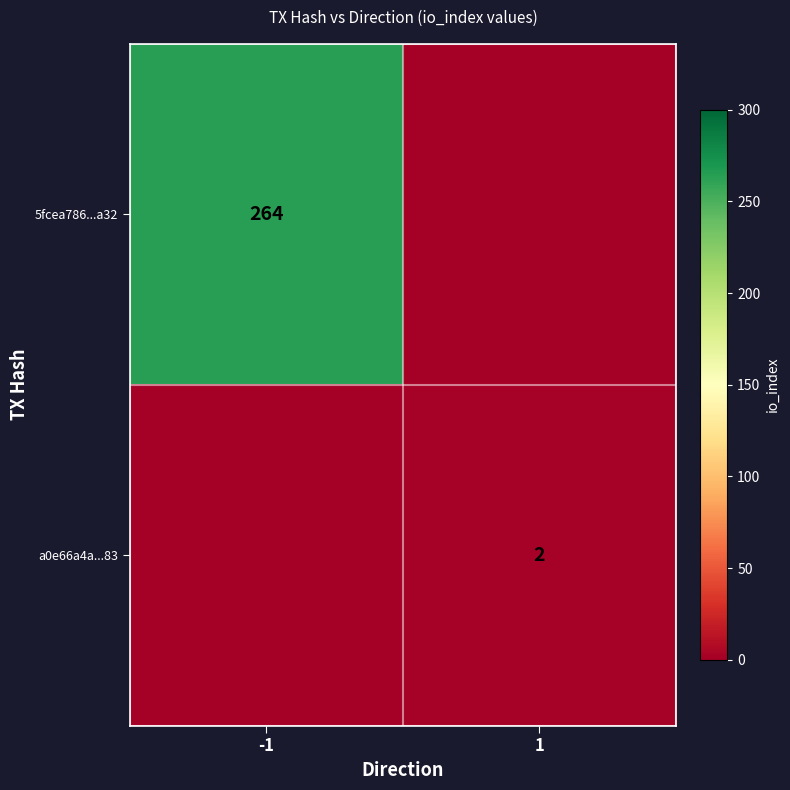

Is it true that 5fcea786...a32 equals 385 at -1?

False